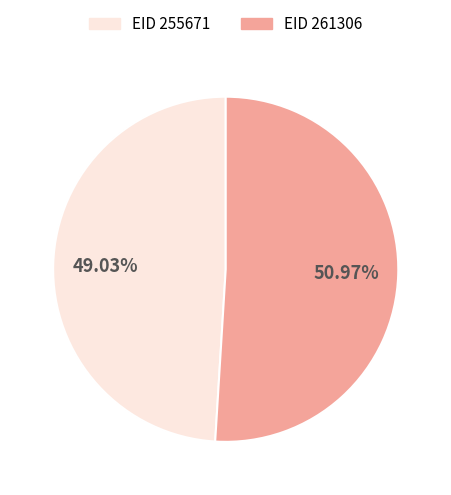

Approximately how many times larger is the value at EID 261306 compared to EID 255671?

1.0